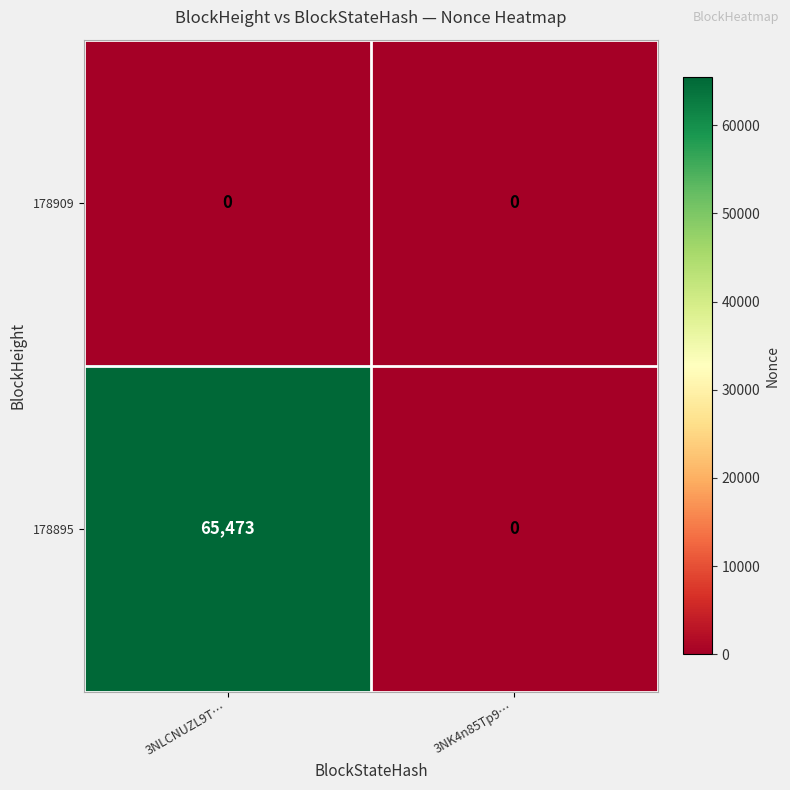

List the series in order of their peak value, highest first.

178895, 178909